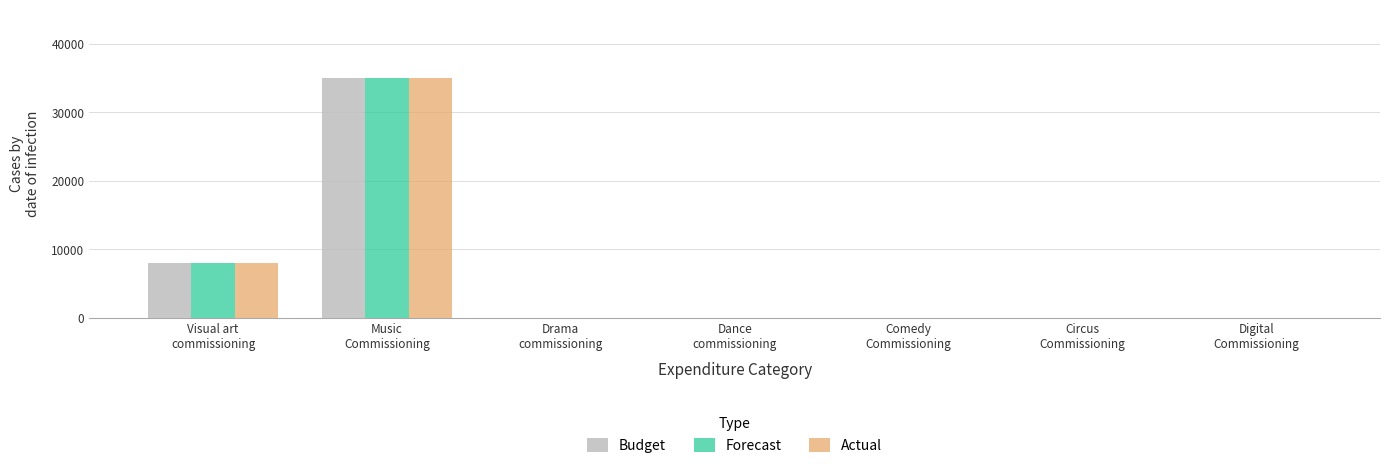

True or false: Budget has a value of 35000 at Music
Commissioning.

True